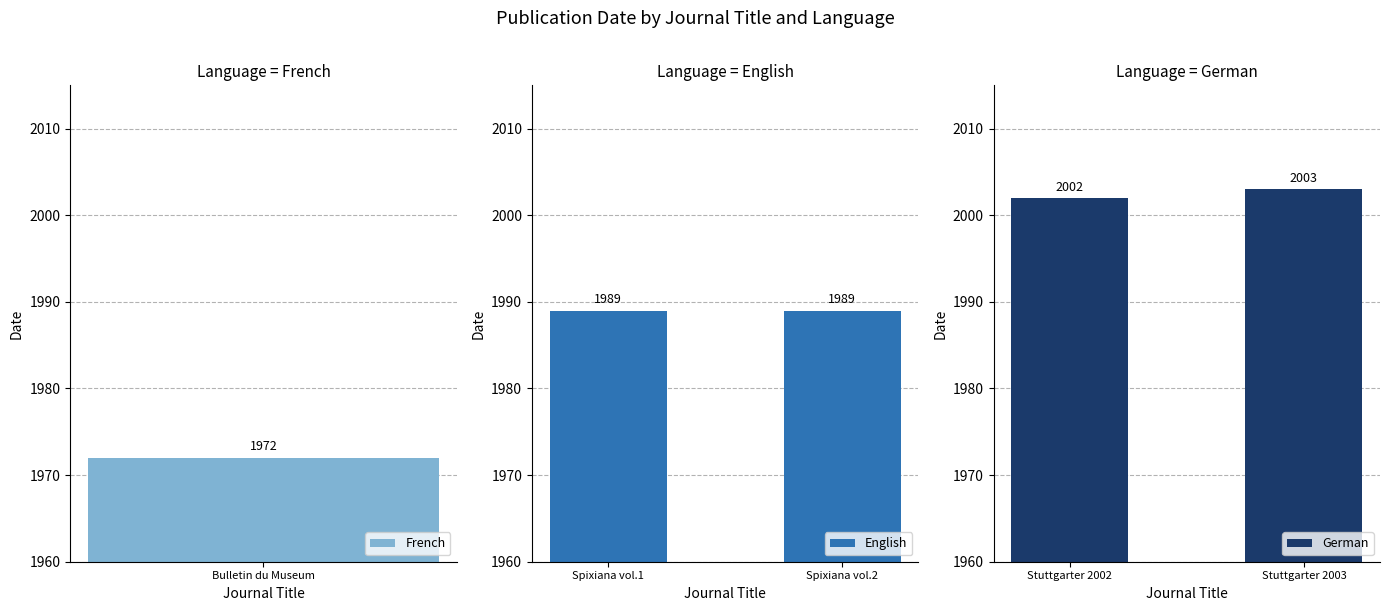

Which category has the highest value in the German series?

Stuttgarter 2003